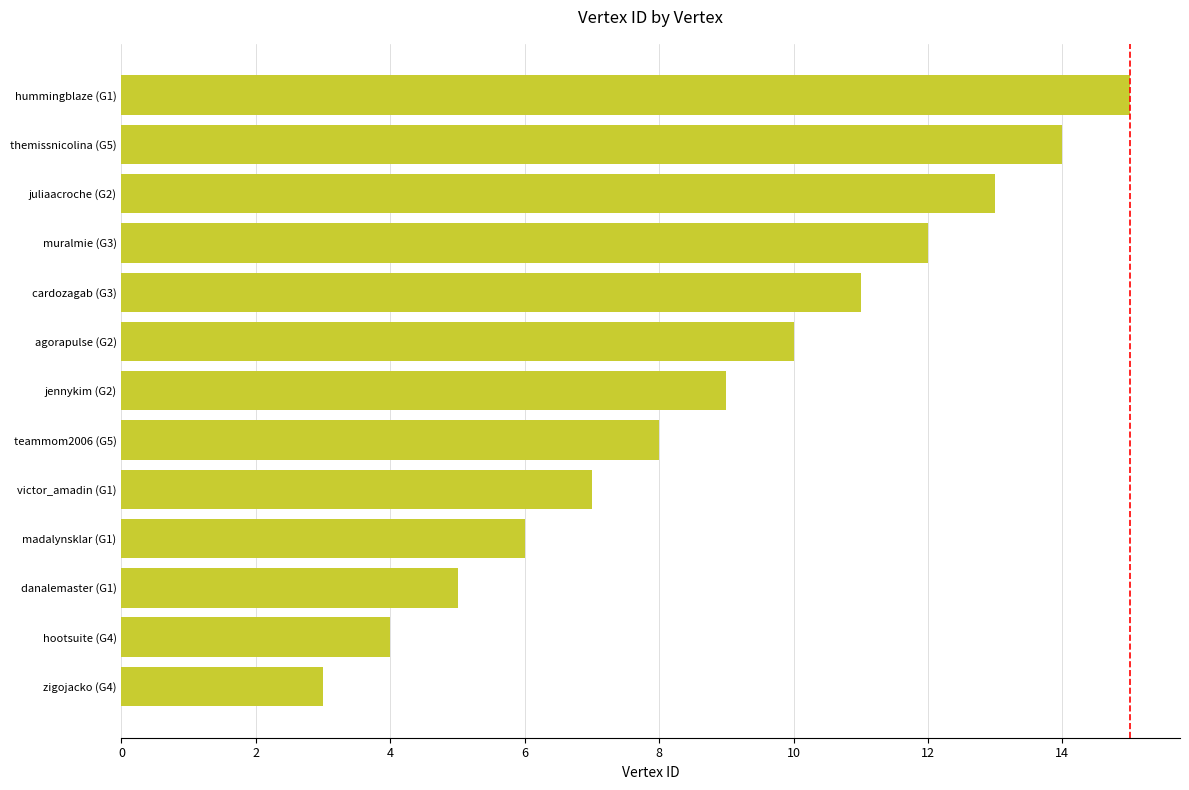

The value at hootsuite (G4) is 2. True or false?

False